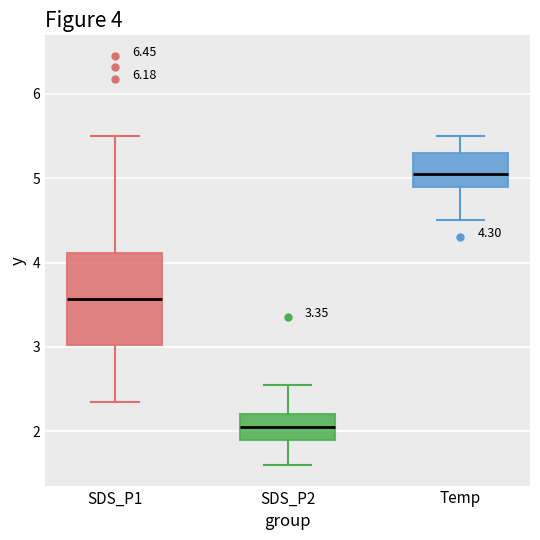

Which box's median line is the lowest?

SDS_P2